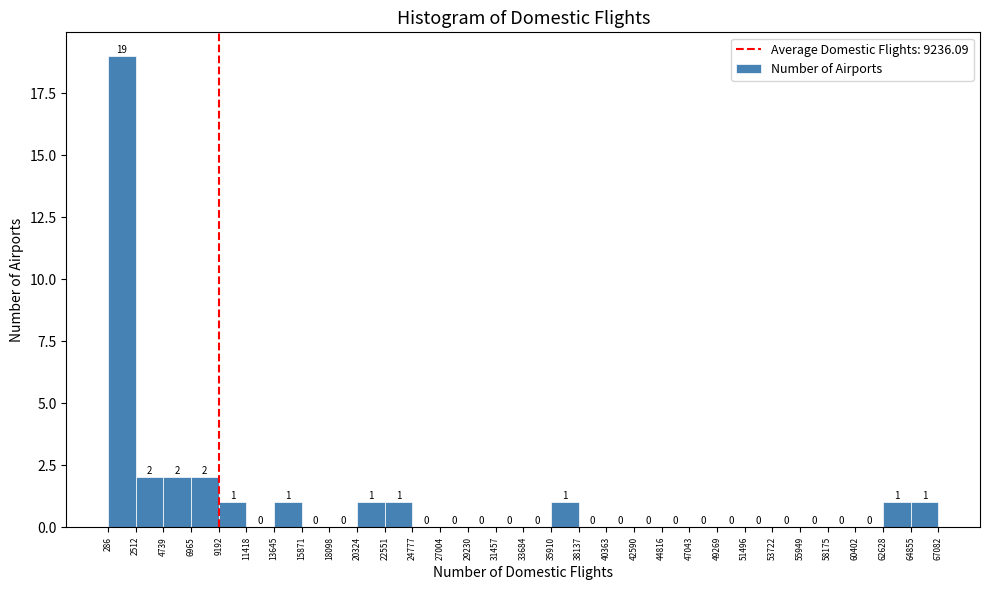

Reading left to right, transcribe this chart: for each bar, give the range it covers on the x-axis and its height.

286 to 2512: 19
2512 to 4739: 2
4739 to 6965: 2
6965 to 9192: 2
9192 to 11418: 1
11418 to 13645: 0
13645 to 15871: 1
15871 to 18098: 0
18098 to 20324: 0
20324 to 22551: 1
22551 to 24777: 1
24777 to 27004: 0
27004 to 29230: 0
29230 to 31457: 0
31457 to 33684: 0
33684 to 35910: 0
35910 to 38137: 1
38137 to 40363: 0
40363 to 42590: 0
42590 to 44816: 0
44816 to 47043: 0
47043 to 49269: 0
49269 to 51496: 0
51496 to 53722: 0
53722 to 55949: 0
55949 to 58175: 0
58175 to 60402: 0
60402 to 62628: 0
62628 to 64855: 1
64855 to 67082: 1